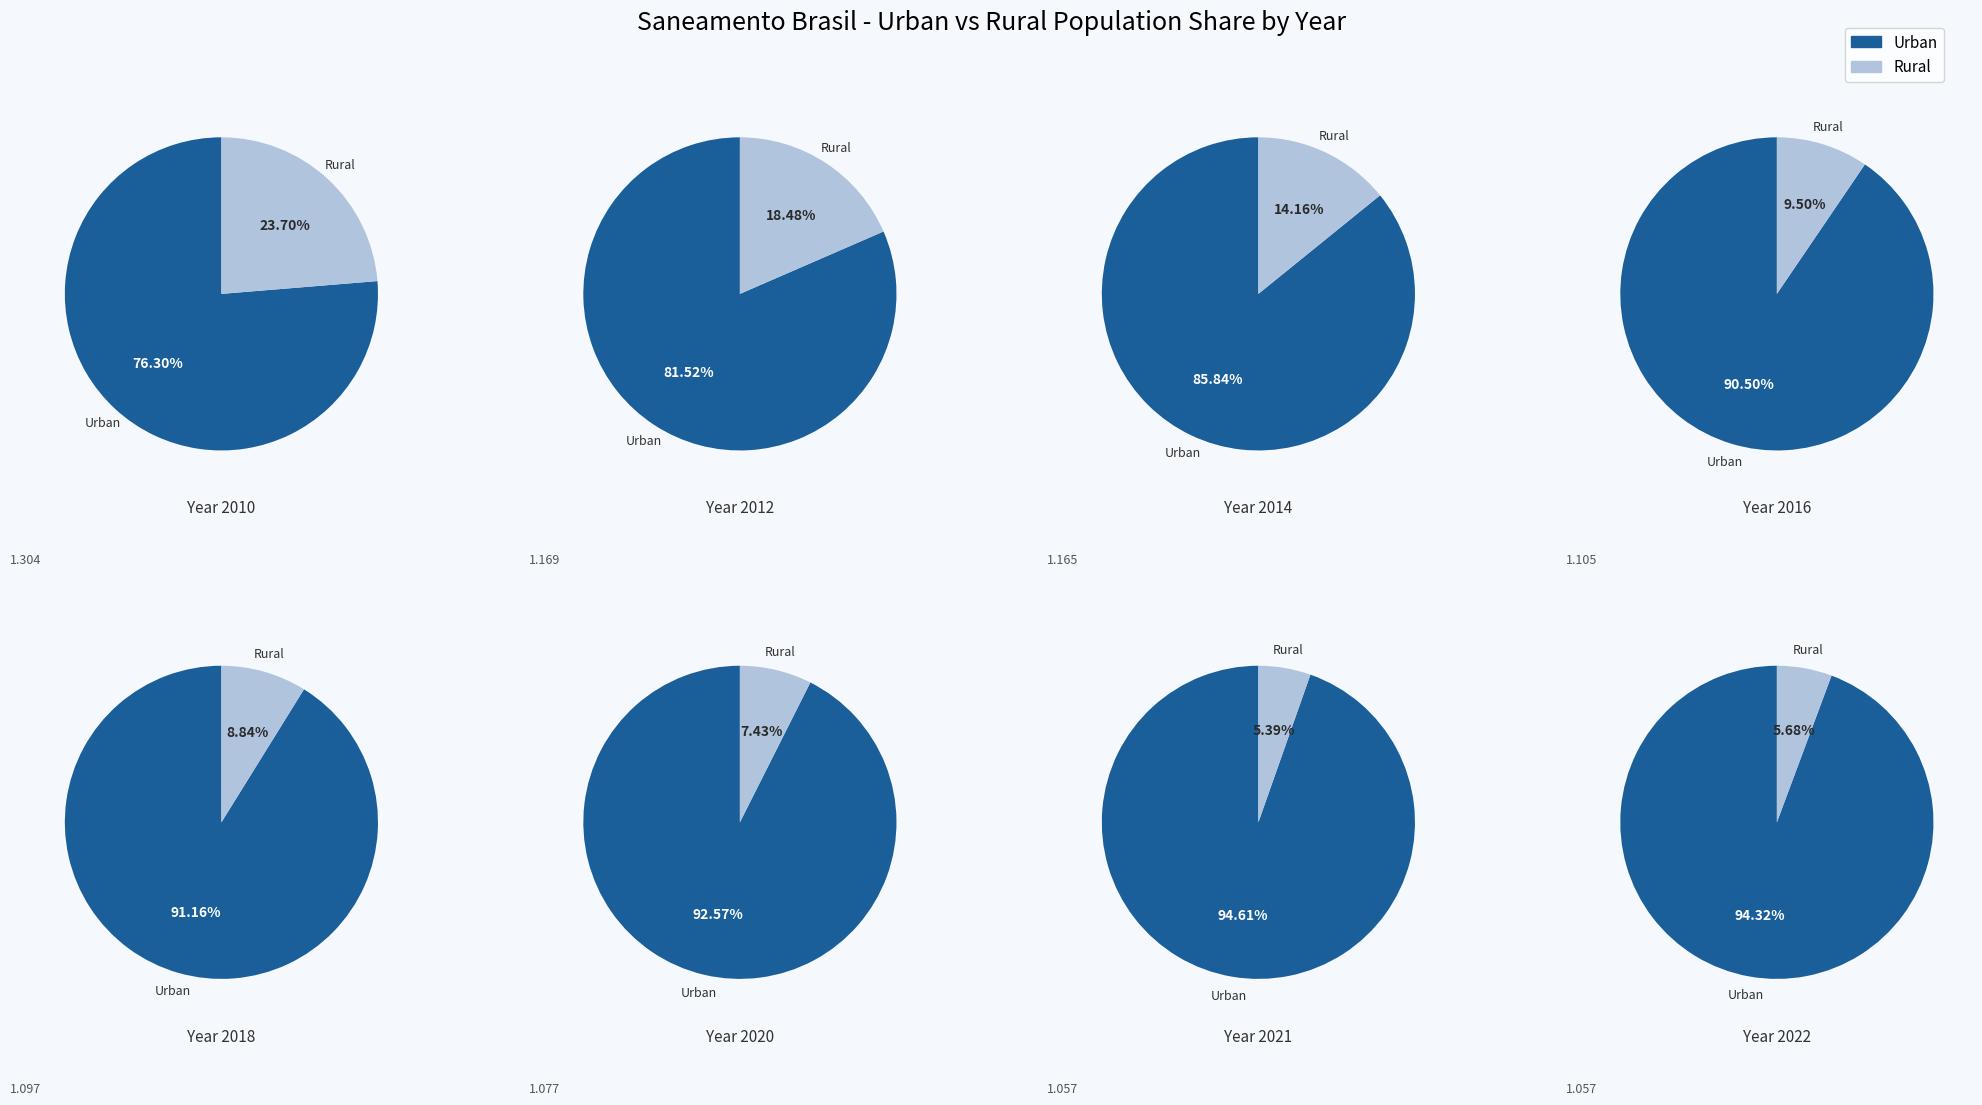

Which category has the smallest portion of the pie?

2021